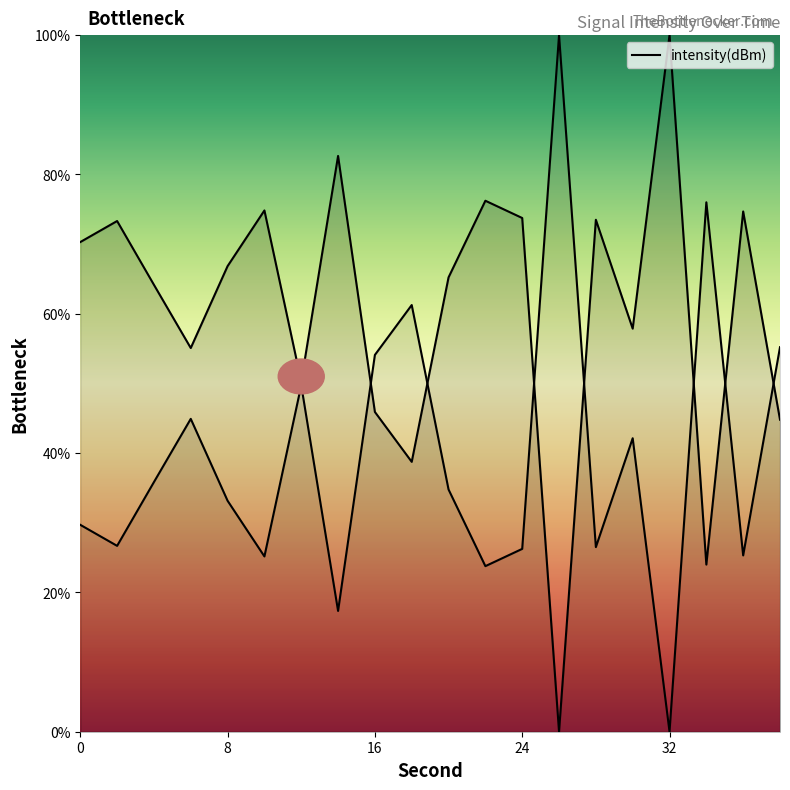

At which label is the value closest to 50?

12